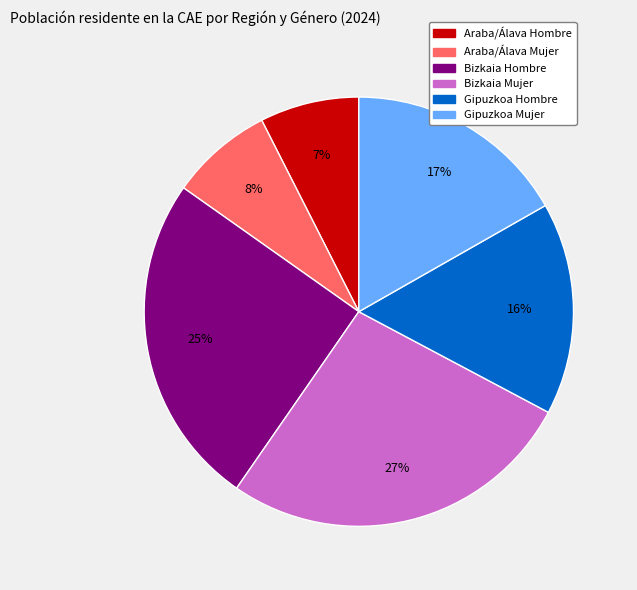

Does any single category account for the majority?

No